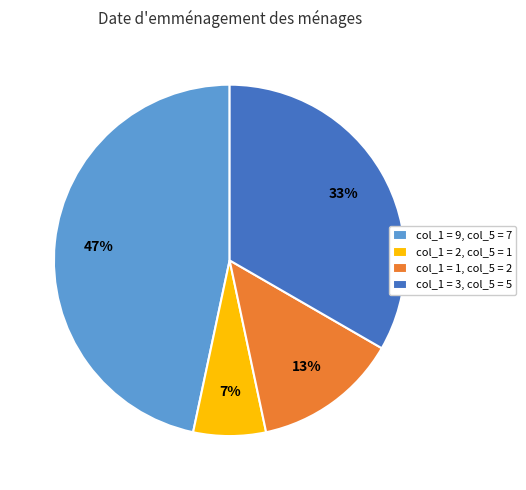

To the nearest percent, what is the average slice percentage?

25%